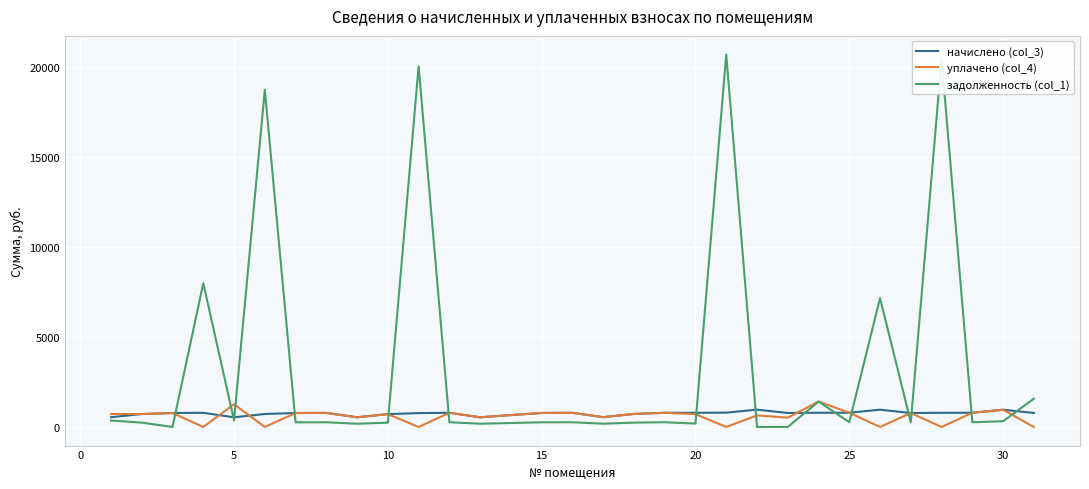

How many lines are shown in the chart?

3